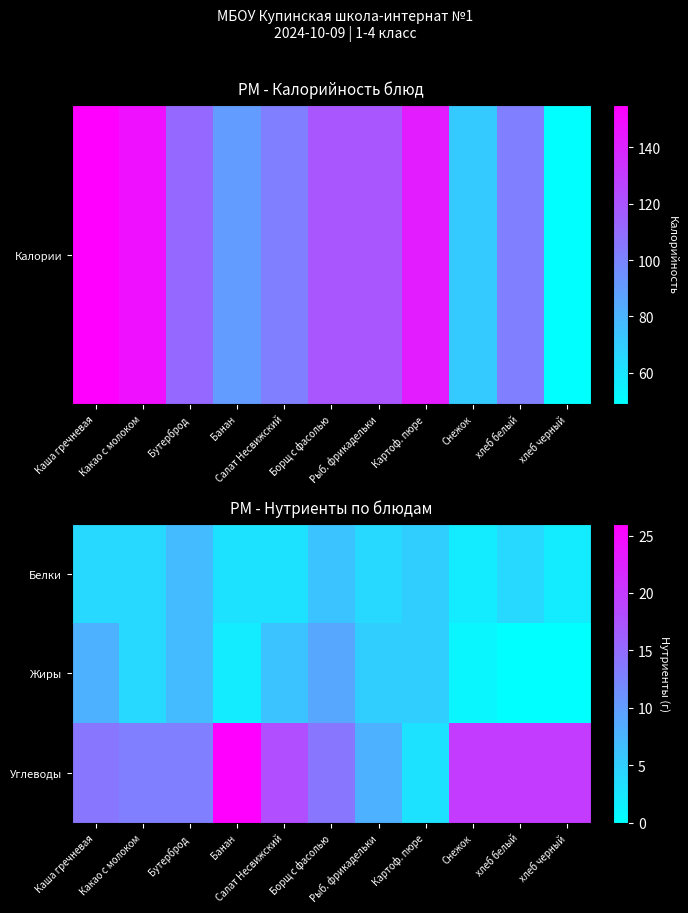

Between Борщ с фасолью and Салат Несвижский, which is larger?

Борщ с фасолью